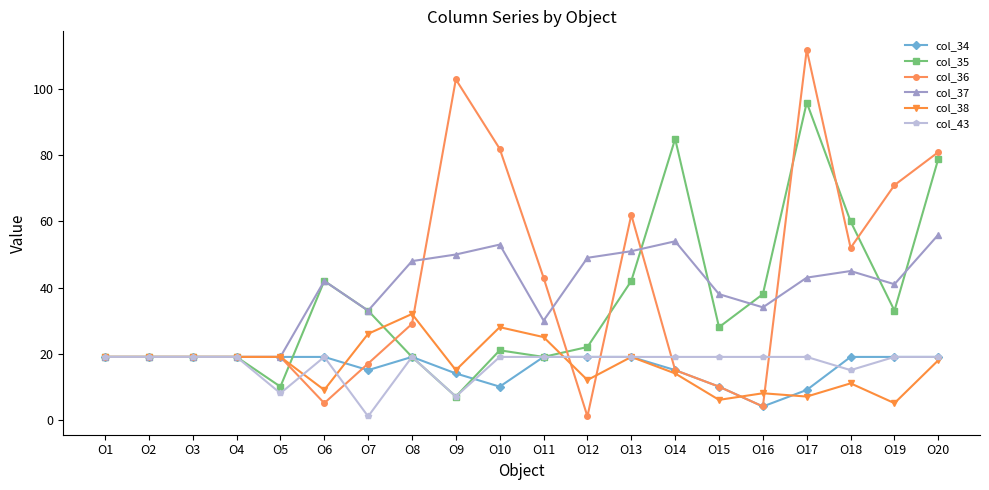

Reading right to left, extract all data points from this chart.

col_34: O20=19	O19=19	O18=19	O17=9	O16=4	O15=10	O14=15	O13=19	O12=19	O11=19	O10=10	O9=14	O8=19	O7=15	O6=19	O5=19	O4=19	O3=19	O2=19	O1=19
col_35: O20=79	O19=33	O18=60	O17=96	O16=38	O15=28	O14=85	O13=42	O12=22	O11=19	O10=21	O9=7	O8=19	O7=33	O6=42	O5=10	O4=19	O3=19	O2=19	O1=19
col_36: O20=81	O19=71	O18=52	O17=112	O16=4	O15=10	O14=15	O13=62	O12=1	O11=43	O10=82	O9=103	O8=29	O7=17	O6=5	O5=19	O4=19	O3=19	O2=19	O1=19
col_37: O20=56	O19=41	O18=45	O17=43	O16=34	O15=38	O14=54	O13=51	O12=49	O11=30	O10=53	O9=50	O8=48	O7=33	O6=42	O5=19	O4=19	O3=19	O2=19	O1=19
col_38: O20=18	O19=5	O18=11	O17=7	O16=8	O15=6	O14=14	O13=19	O12=12	O11=25	O10=28	O9=15	O8=32	O7=26	O6=9	O5=19	O4=19	O3=19	O2=19	O1=19
col_43: O20=19	O19=19	O18=15	O17=19	O16=19	O15=19	O14=19	O13=19	O12=19	O11=19	O10=19	O9=7	O8=19	O7=1	O6=19	O5=8	O4=19	O3=19	O2=19	O1=19